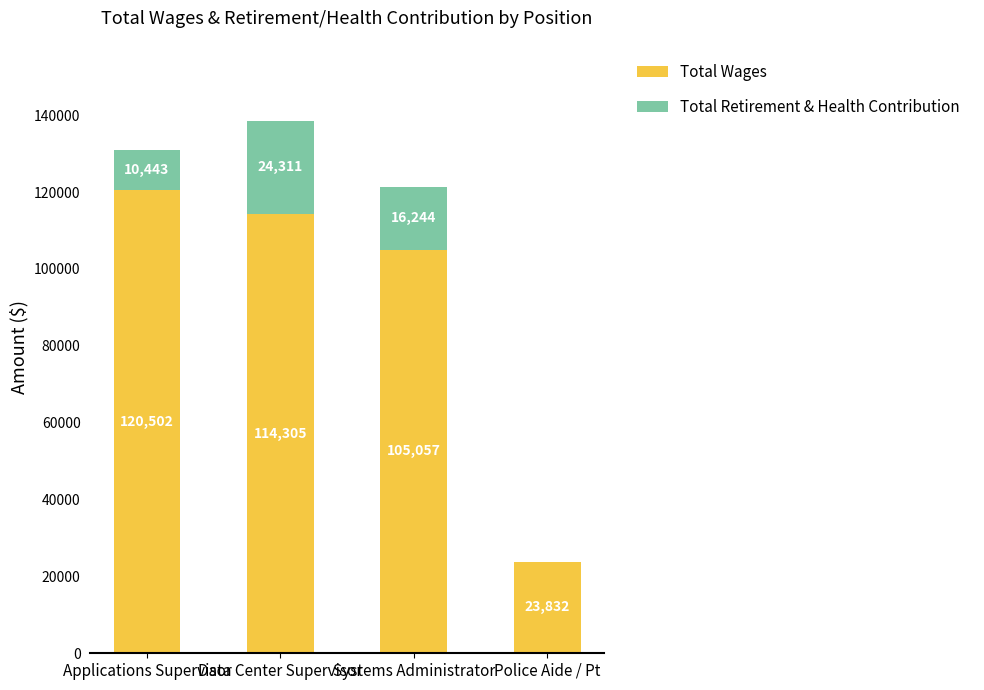

At which label does Total Wages reach its peak?

Applications Supervisor